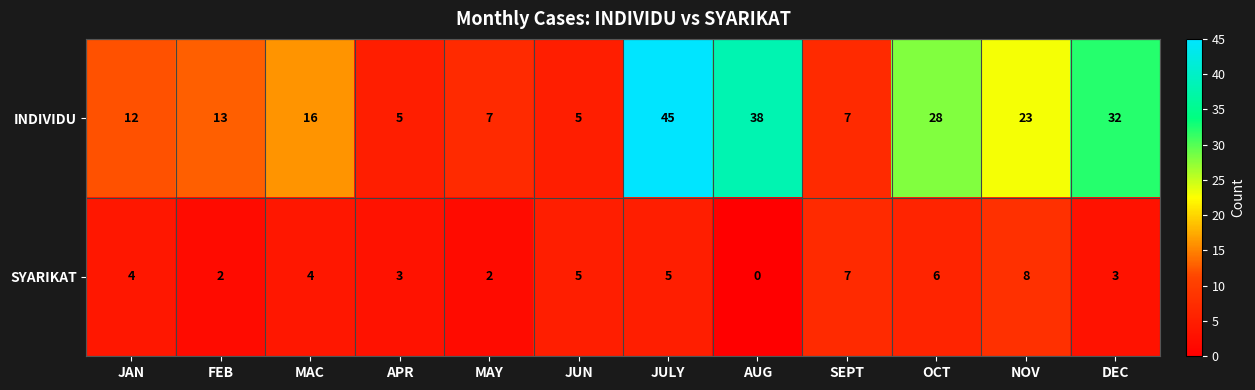

Count the number of data series in this chart.

2